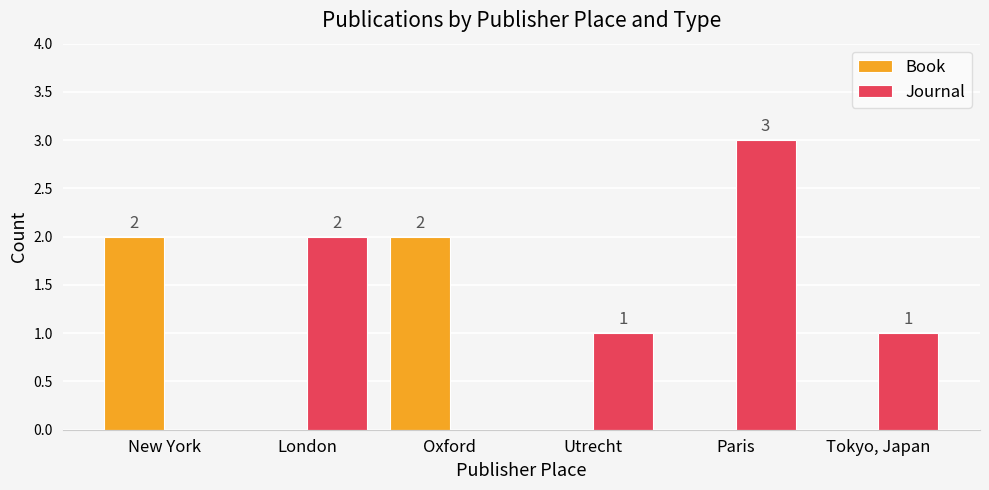

Are the bars grouped side by side (vs. stacked)?

Yes